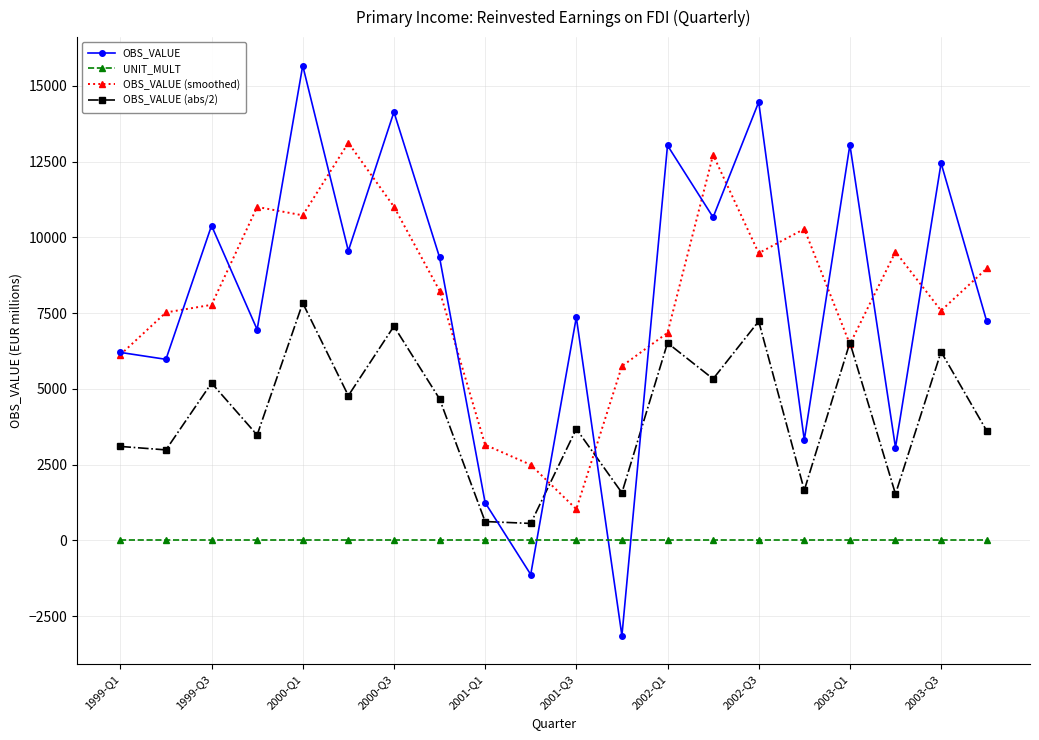

Does the chart display data point markers on the line(s)?

Yes